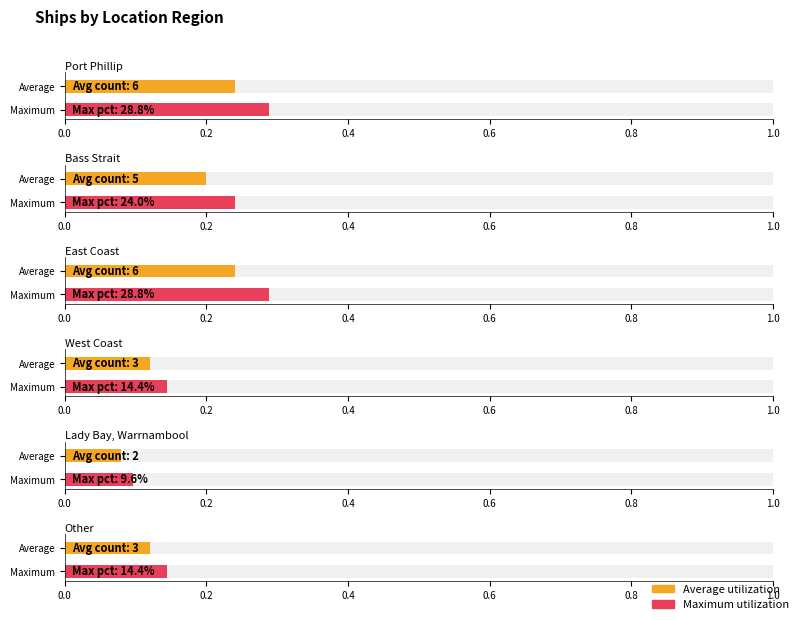

Reading left to right, transcribe all the data shown in this chart.

Port Phillip=6	Bass Strait=5	East Coast=6	West Coast=3	Lady Bay, Warrnambool=2	Other=3